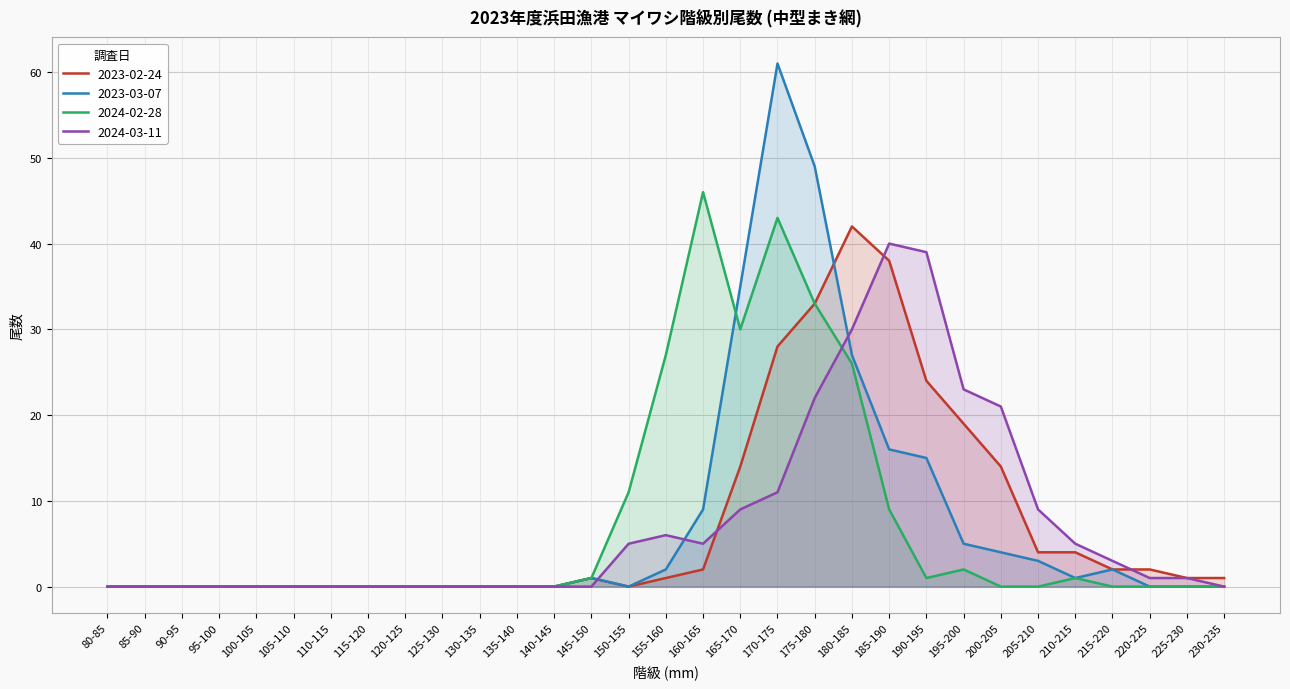

How many data points in 2023-03-07 are above 0?

14